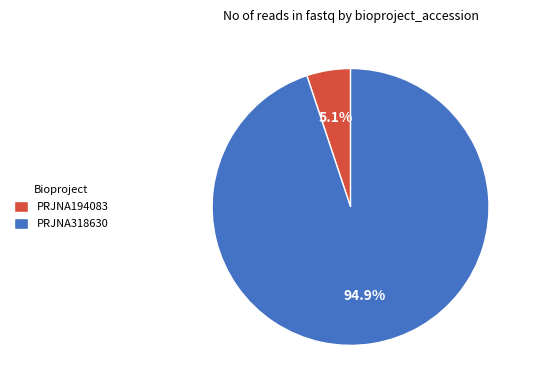

True or false: PRJNA318630 accounts for 21% of the total.

False